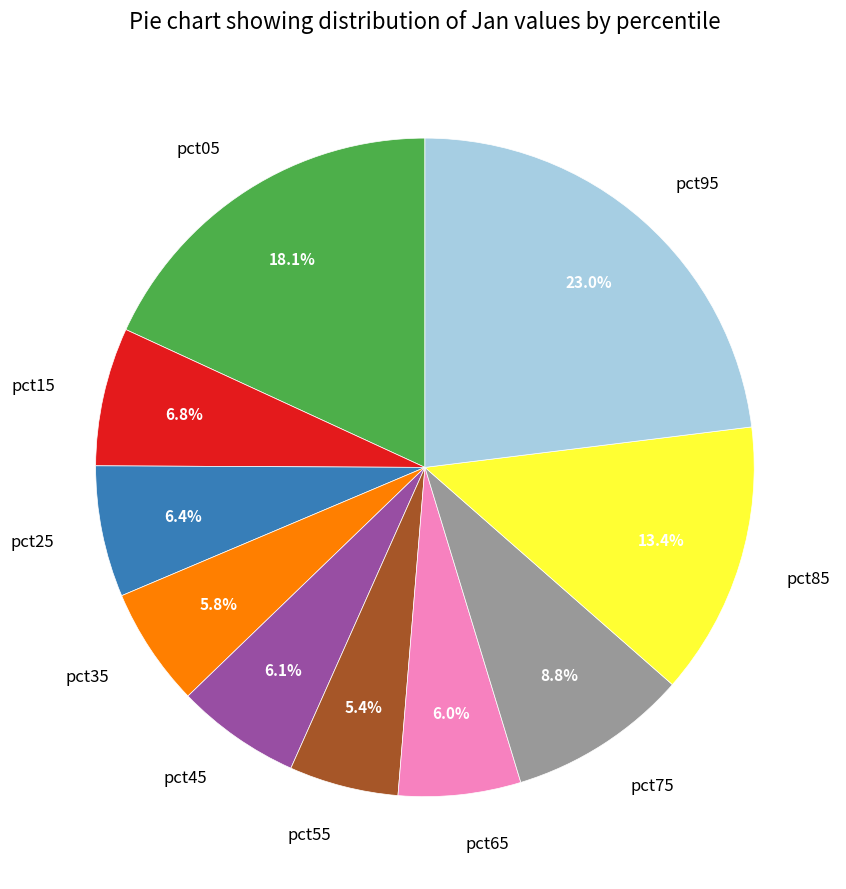

Count the number of slices in the pie.

10